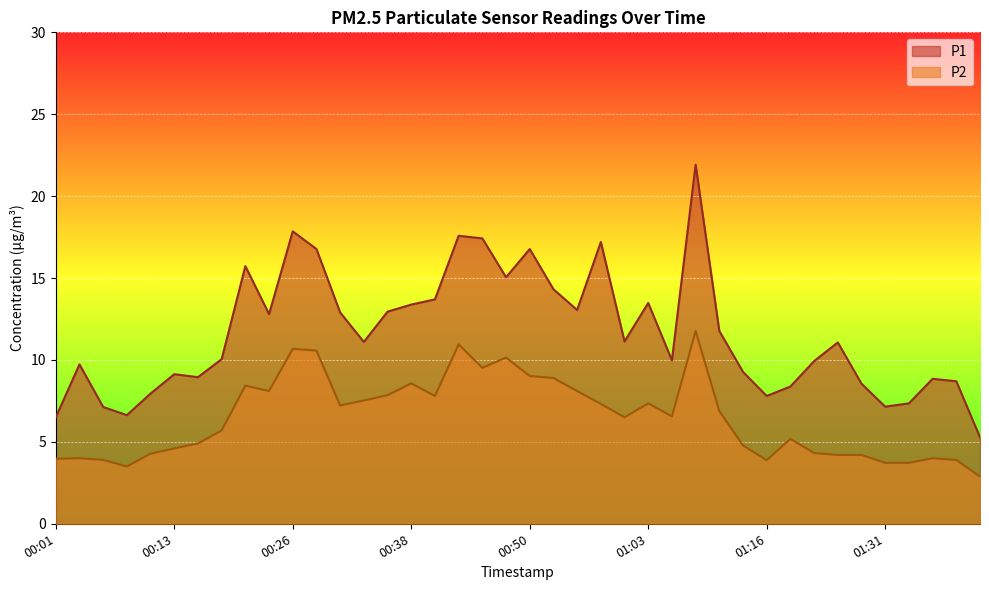

What is the sum of all P2 values?

259.4